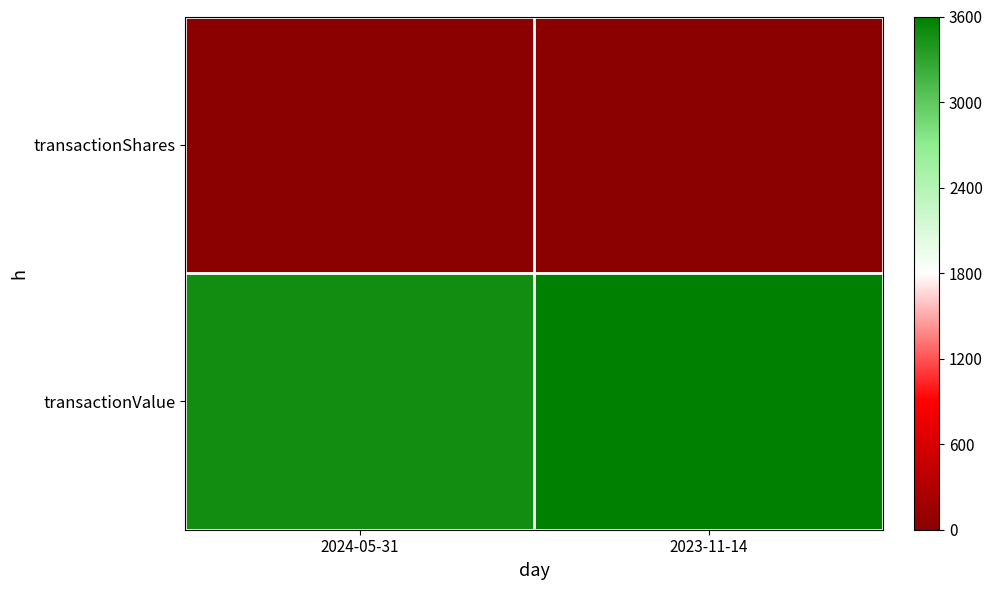

Between 2024-05-31 and 2023-11-14, which series saw the biggest shift?

transactionValue